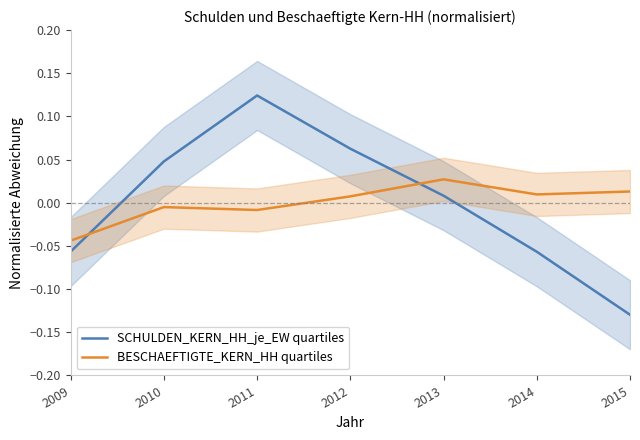

How many values in the BESCHAEFTIGTE_KERN_HH quartiles series exceed 0?

4